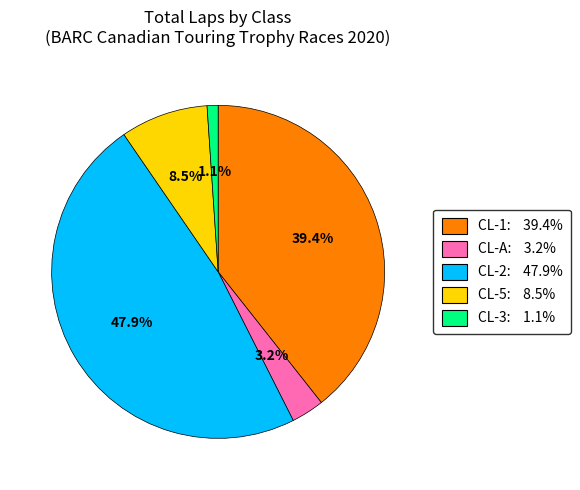

How many segments does this pie chart have?

5